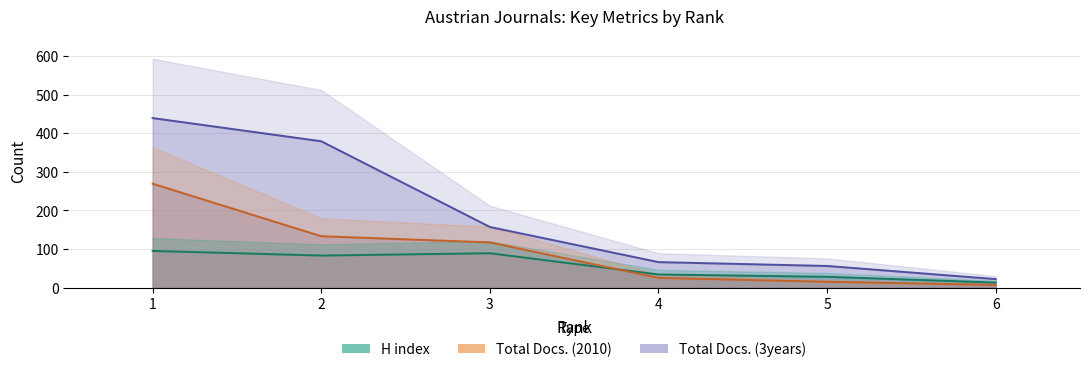

What is the value of the Total Docs. (2010) point at the 2nd from the left?

133